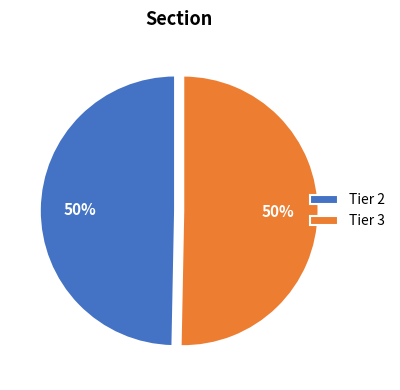

How many slices are in this pie chart?

2